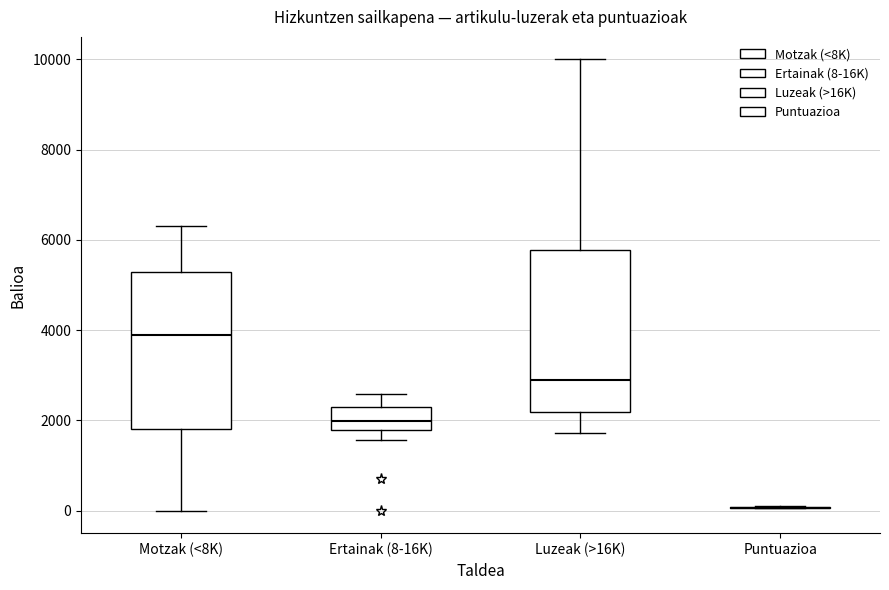

Reading left to right, read every box against the y-axis: the position of its median line, the range the box covers, and the ends of its whiskers. The values are not printed on the chart, so give them approximately, as read against the axis.

Motzak (<8K): median 3800, box 1800 to 5200, whiskers 0 to 6400
Ertainak (8-16K): median 2000, box 1800 to 2200, whiskers 1600 to 2600
Luzeak (>16K): median 2800, box 2200 to 5800, whiskers 1800 to 10000
Puntuazioa: box collapsed to a line at 0, whiskers 0 to 200